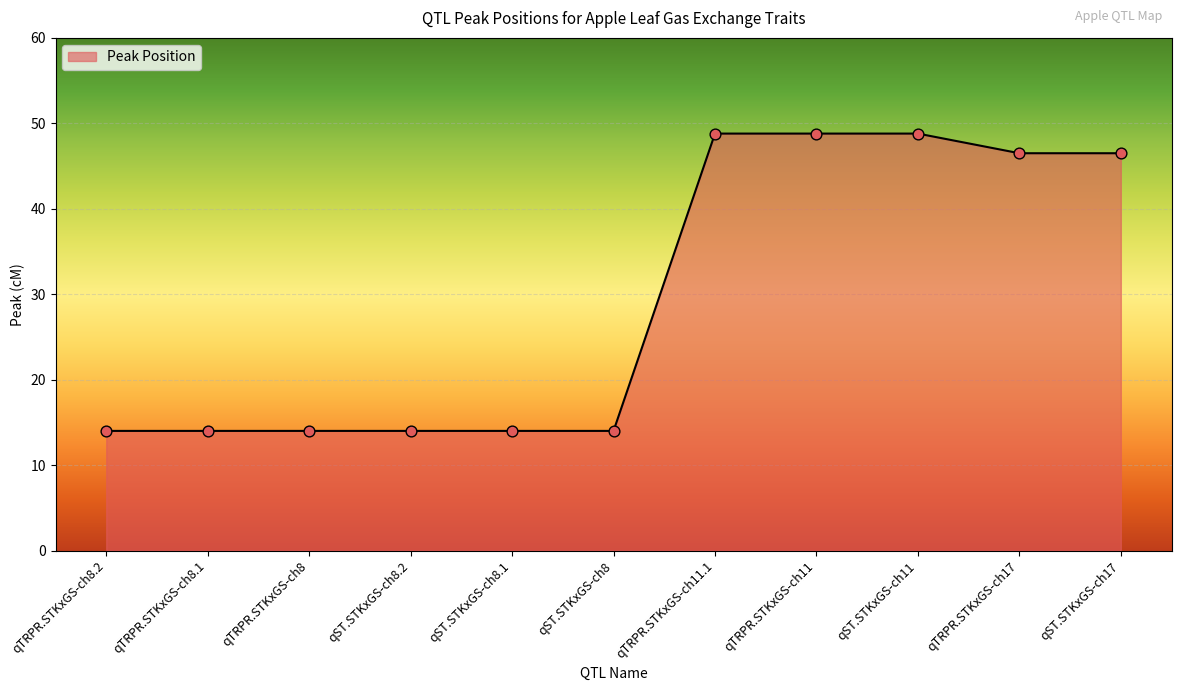

What is the change in value from qTRPR.STKxGS-ch8.2 to qST.STKxGS-ch11?

+34.8